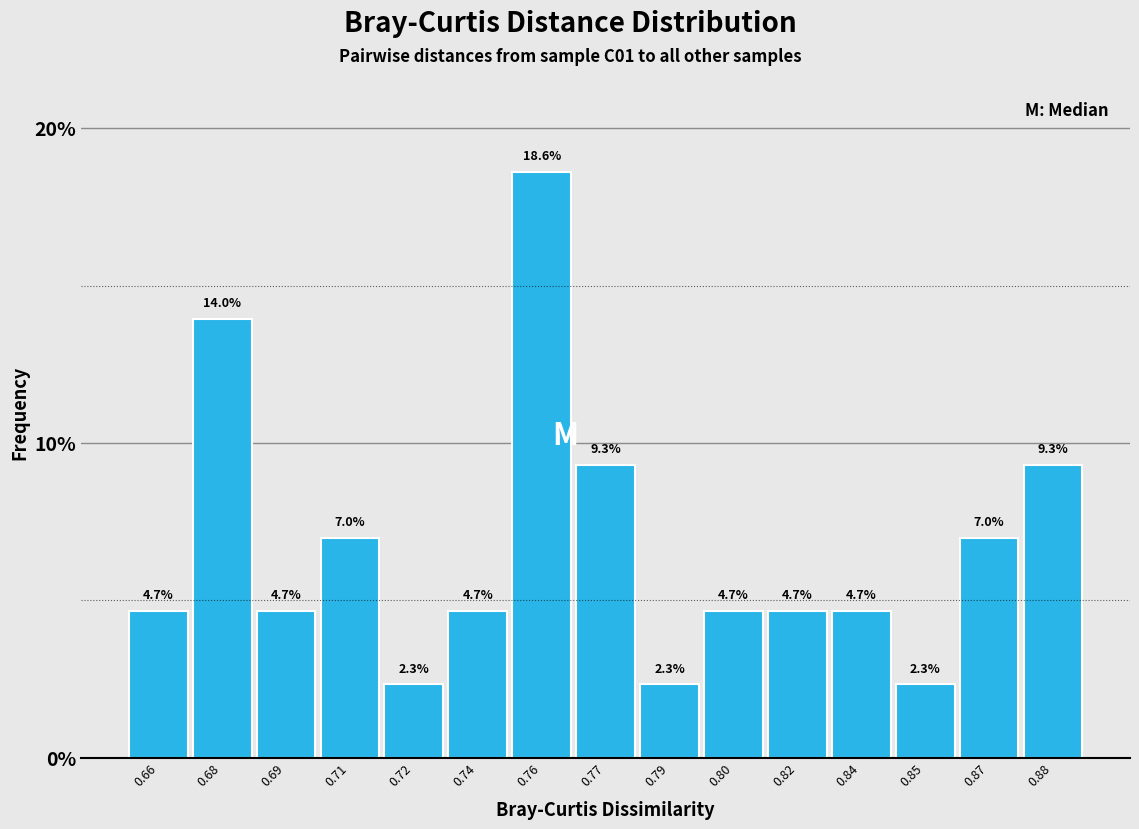

Reading left to right, what are all the values shown in this chart?

4.7	14.0	4.7	7.0	2.3	4.7	18.6	9.3	2.3	4.7	4.7	4.7	2.3	7.0	9.3